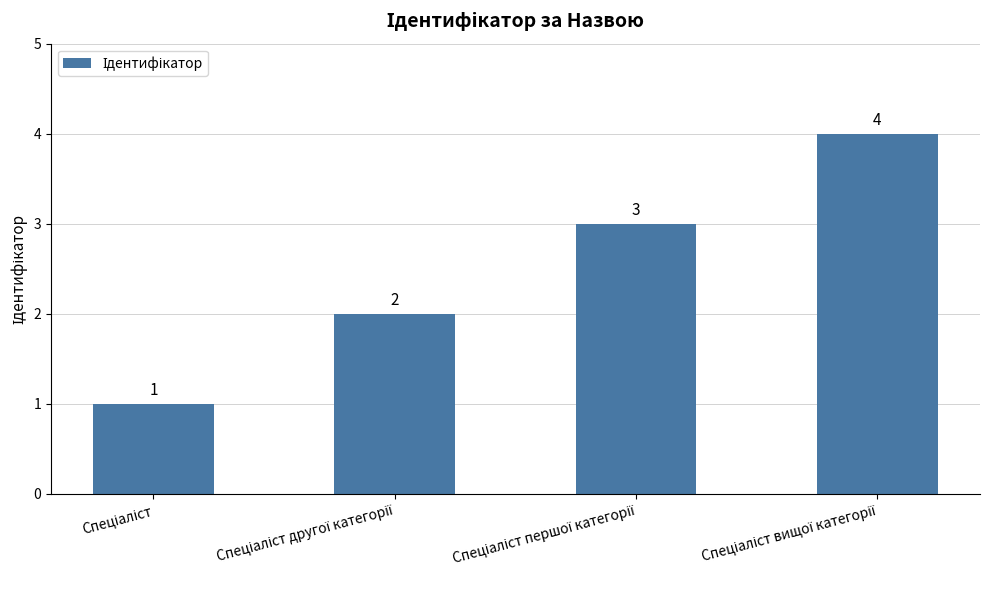

How many categories are shown in the chart?

4